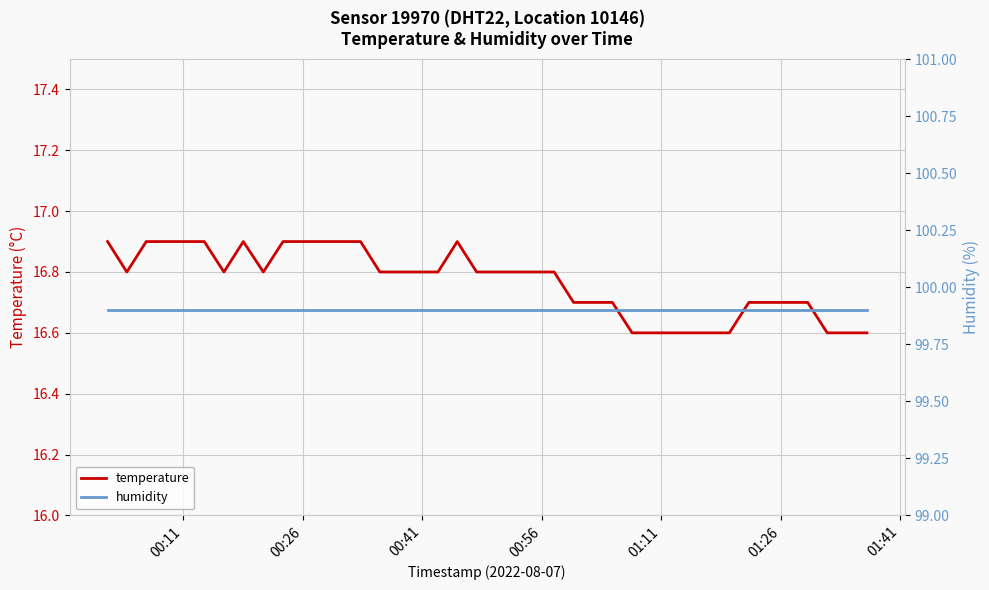

What is the maximum value shown in the chart?

99.9